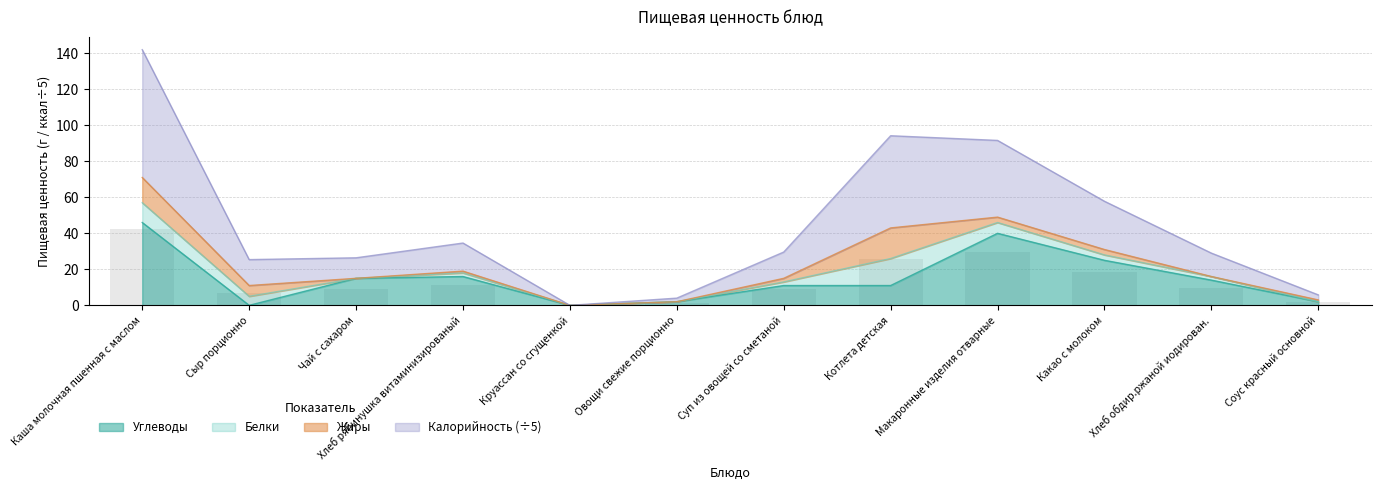

What is the approximate value of Углеводы at Хлеб обдир.ржаной иодирован.?

14